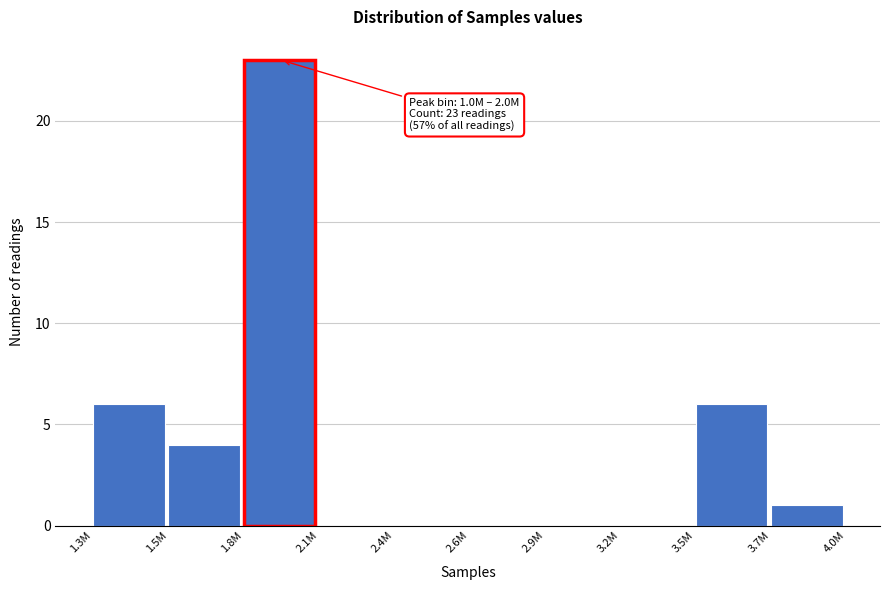

Reading left to right, extract all data points from this chart.

1.3M=6	1.5M=4	1.8M=23	2.1M=0	2.4M=0	2.6M=0	2.9M=0	3.2M=0	3.5M=6	3.7M=1